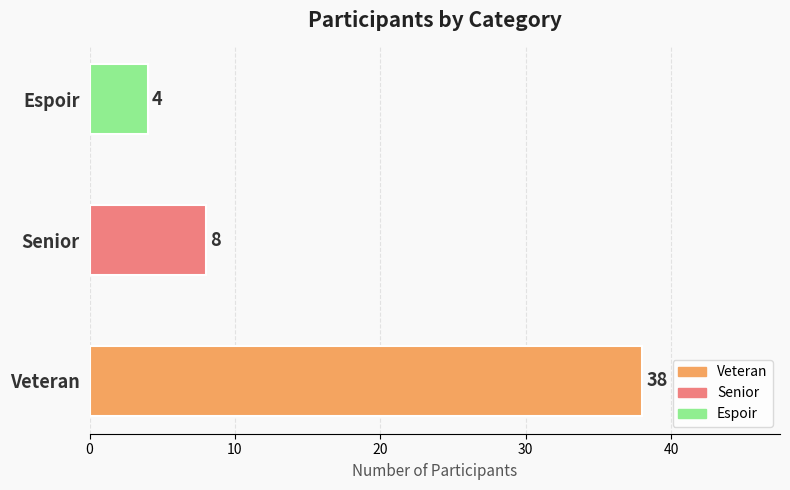

List the labels in order of value, largest first.

Veteran, Senior, Espoir